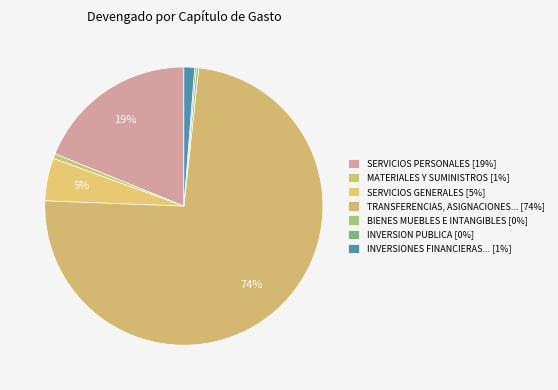

Count the number of slices in the pie.

7